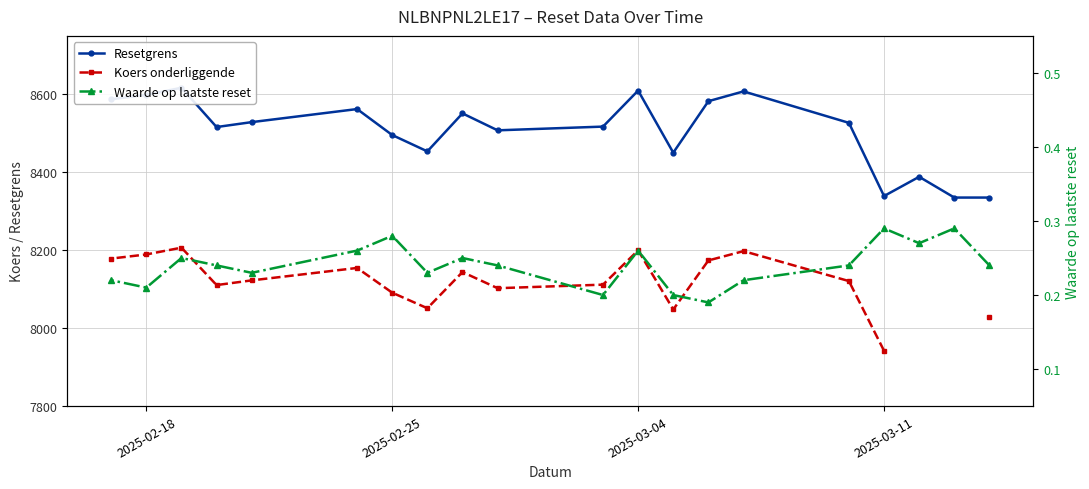

Between 2025-03-04 and 2025-02-25, which series saw the biggest shift?

Resetgrens